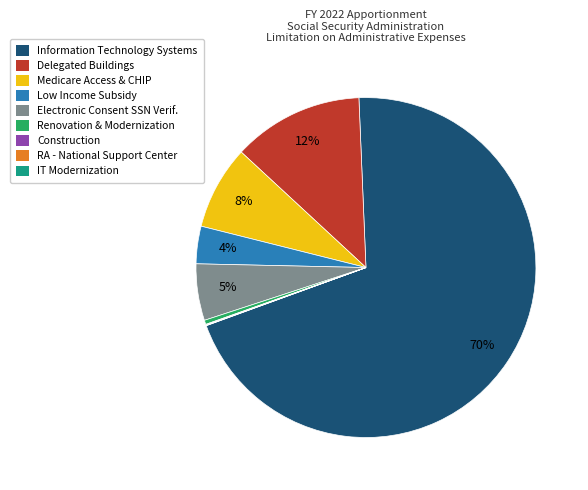

What percentage is the Medicare Access & CHIP slice, to the nearest percent?

8%